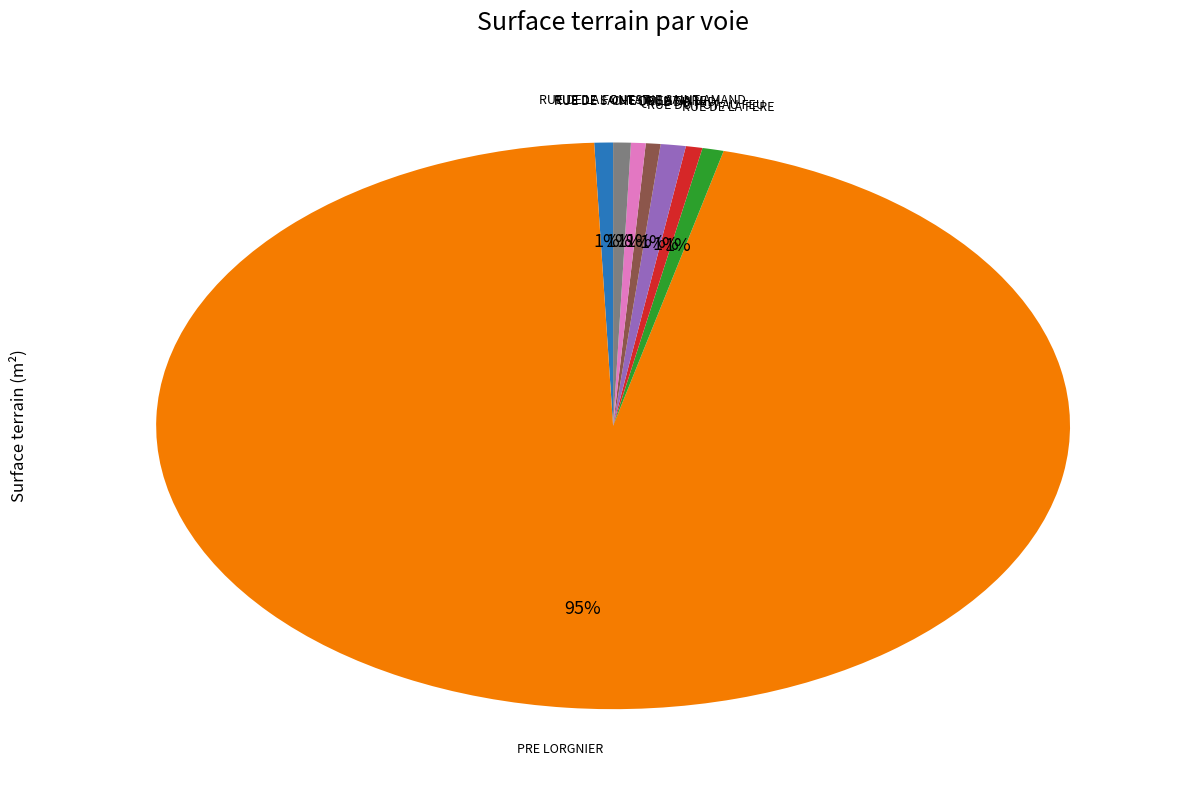

How many slices are in this pie chart?

8